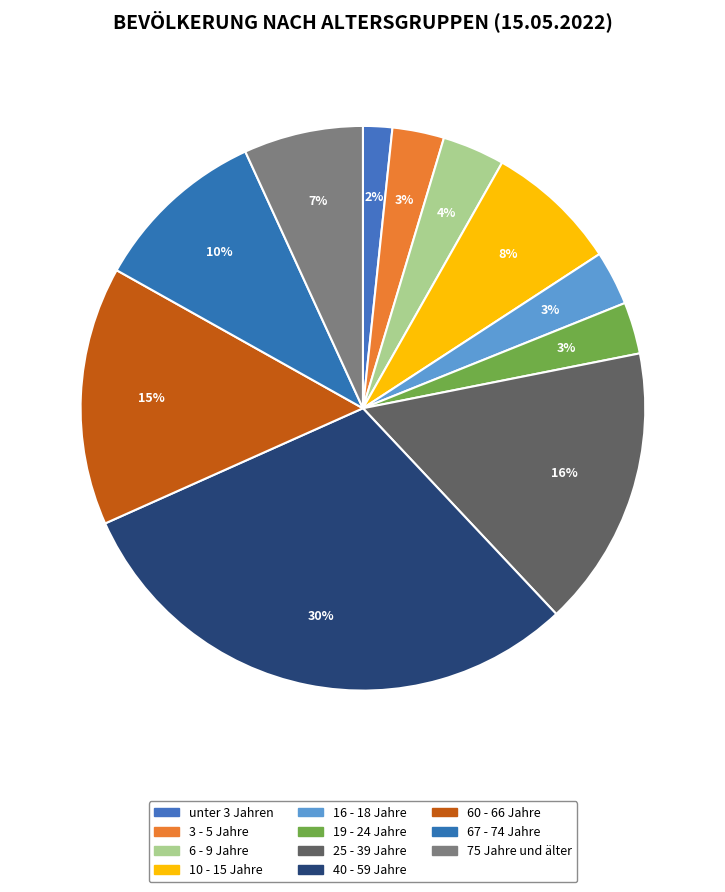

The 10 - 15 Jahre slice represents 8% of the pie. True or false?

True